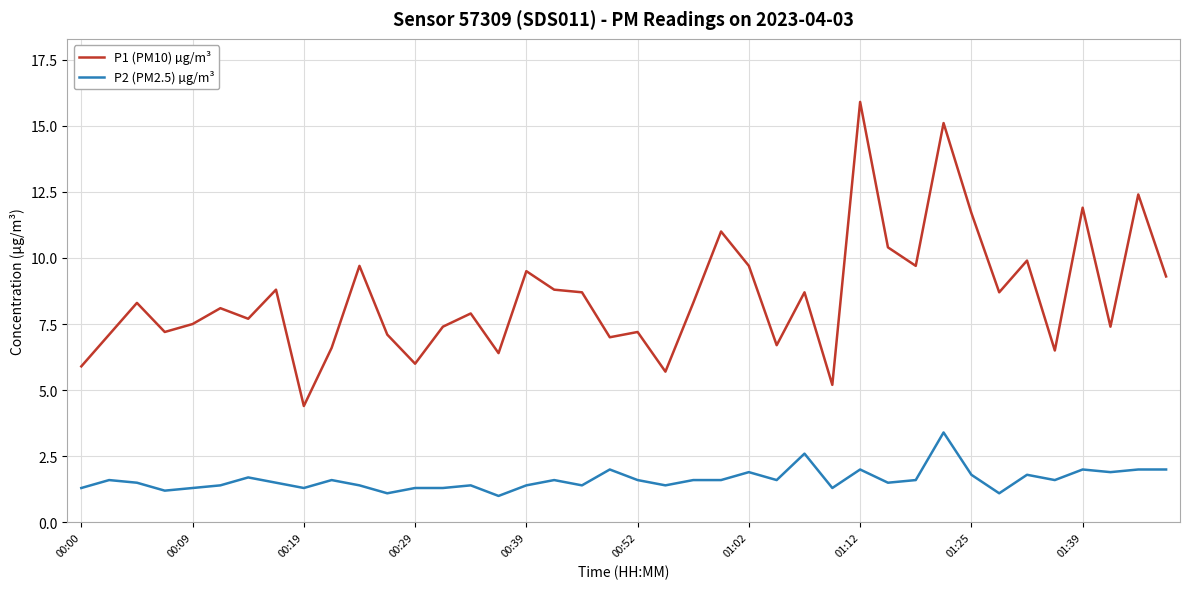

Which series has the widest spread of values?

P1 (PM10) µg/m³